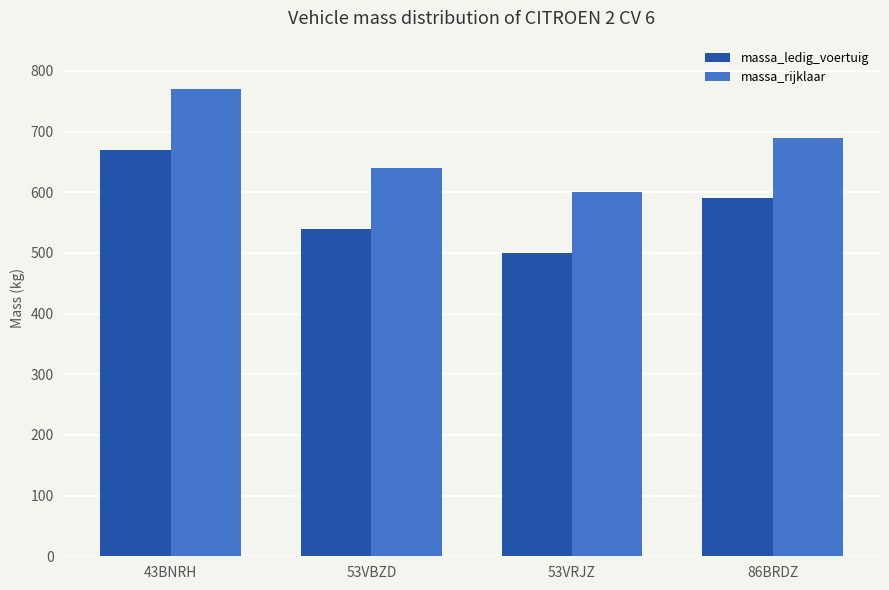

What is the difference between the second highest and second lowest values in the massa_ledig_voertuig series?

50